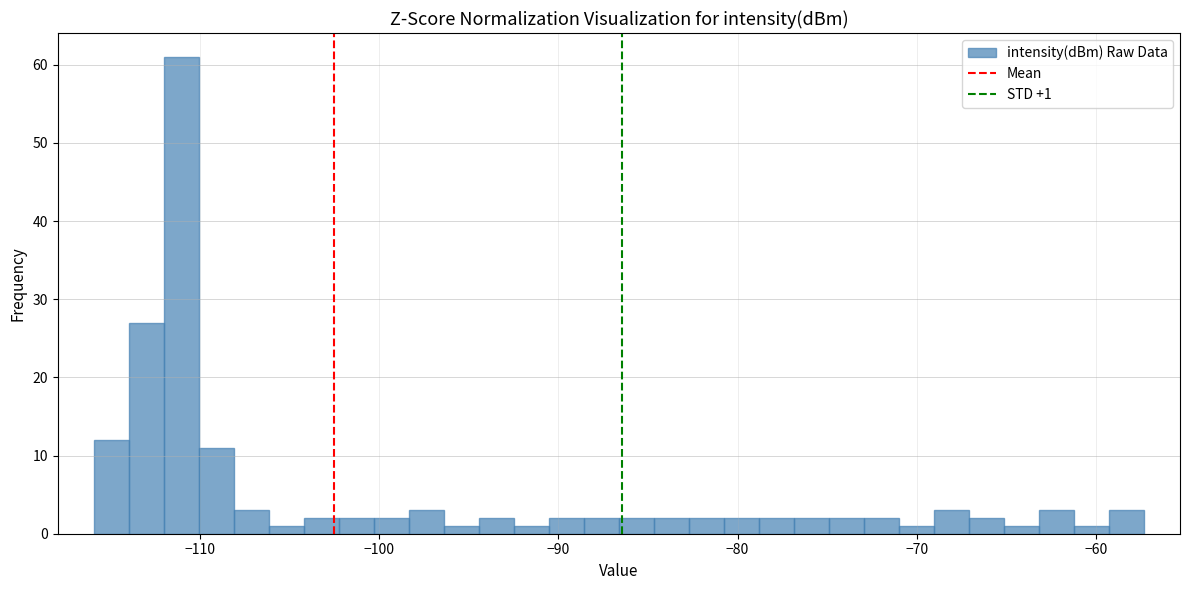

Read against the x-axis, roughly where is the centre of the tallest bar?

-111